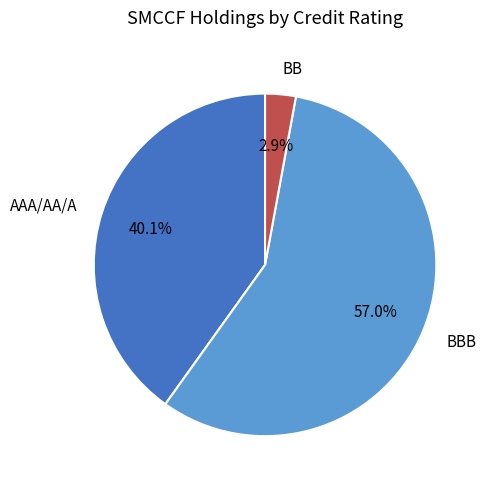

To the nearest percent, what portion does BBB represent?

57%